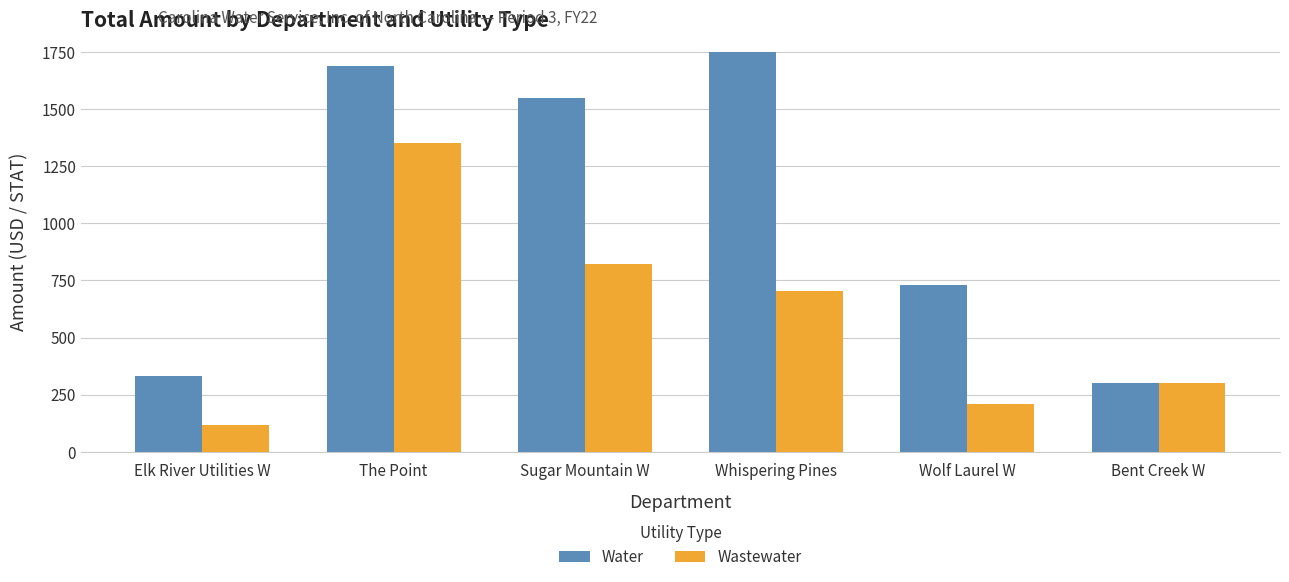

What is the total value across all series at Bent Creek W?

605.0